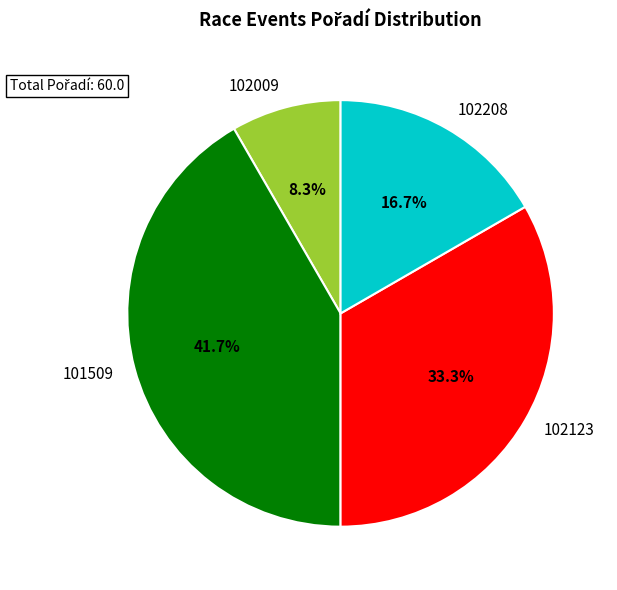

Is there a majority slice in this chart?

No